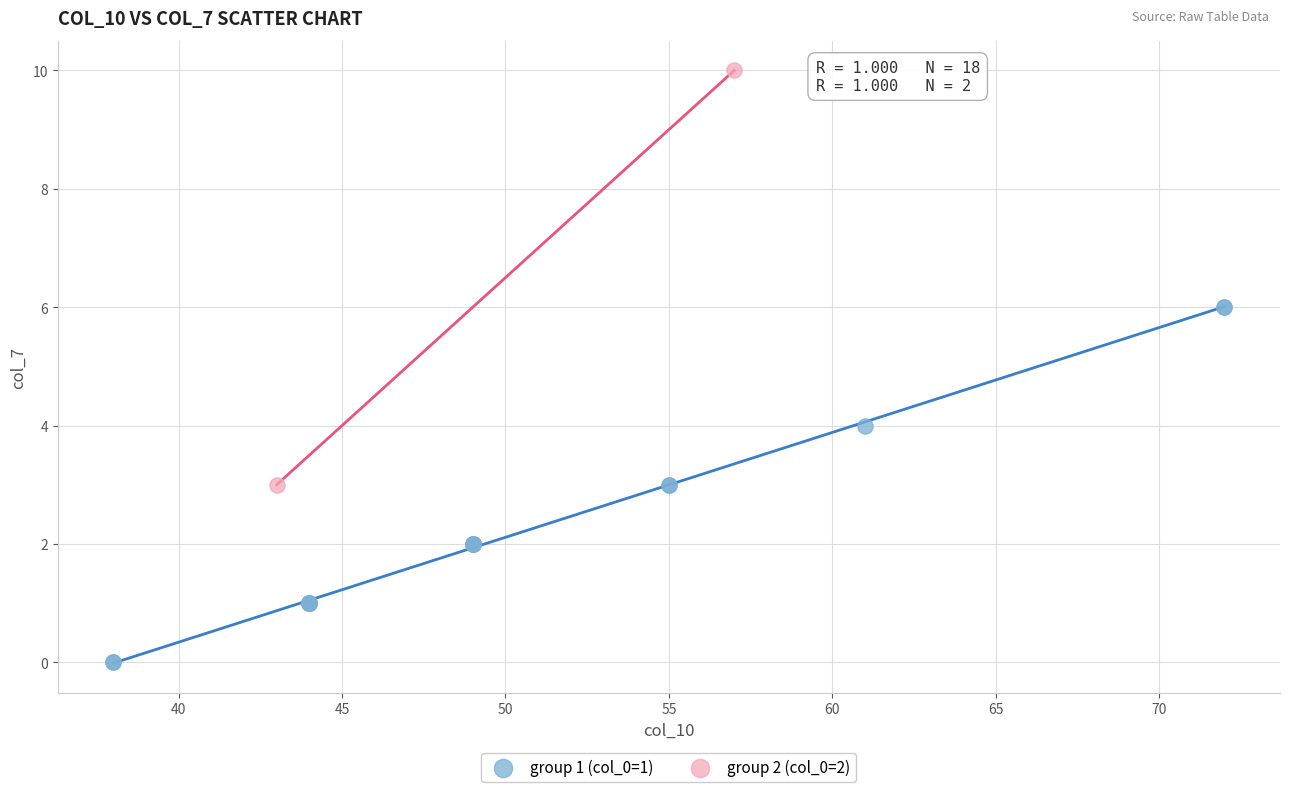

What are all the series names shown in the legend?

group 1 (col_0=1), group 2 (col_0=2)